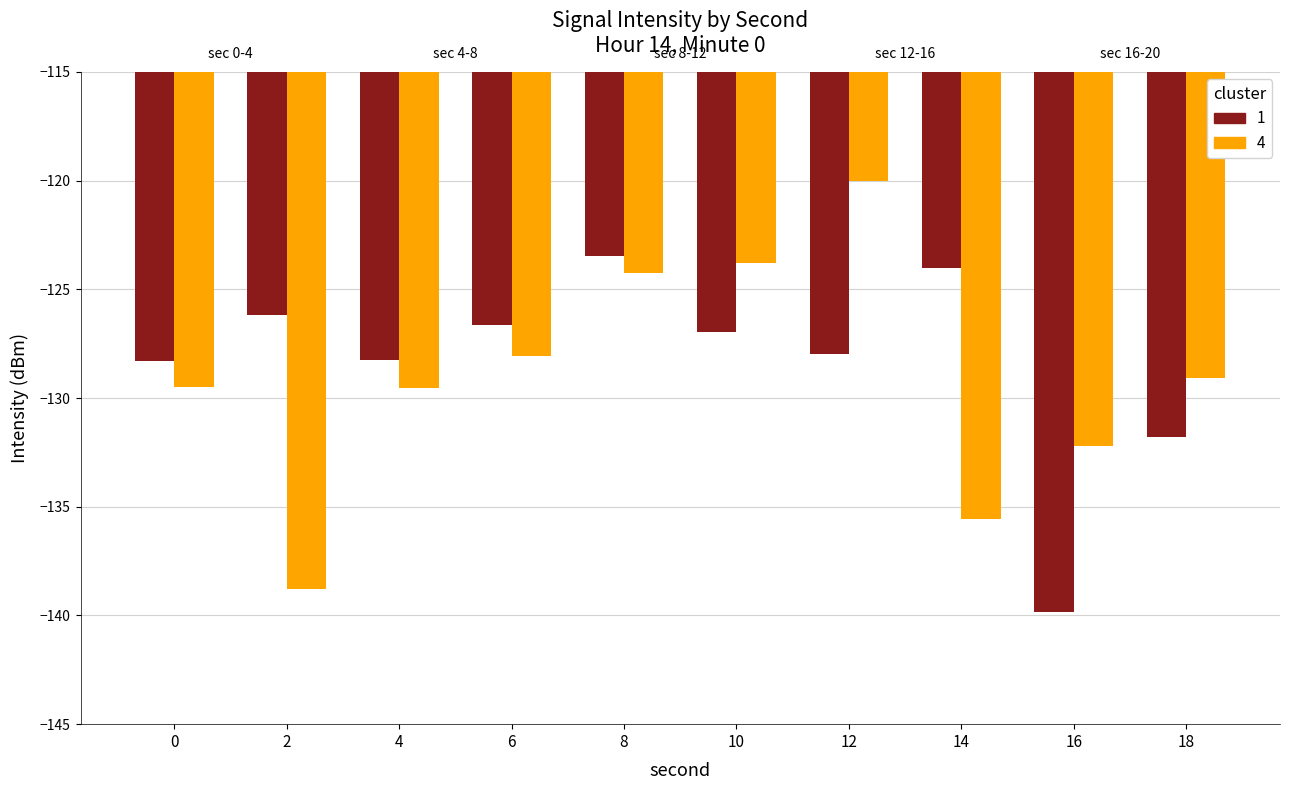

The 4 series shows -138.8 at 2. True or false?

True